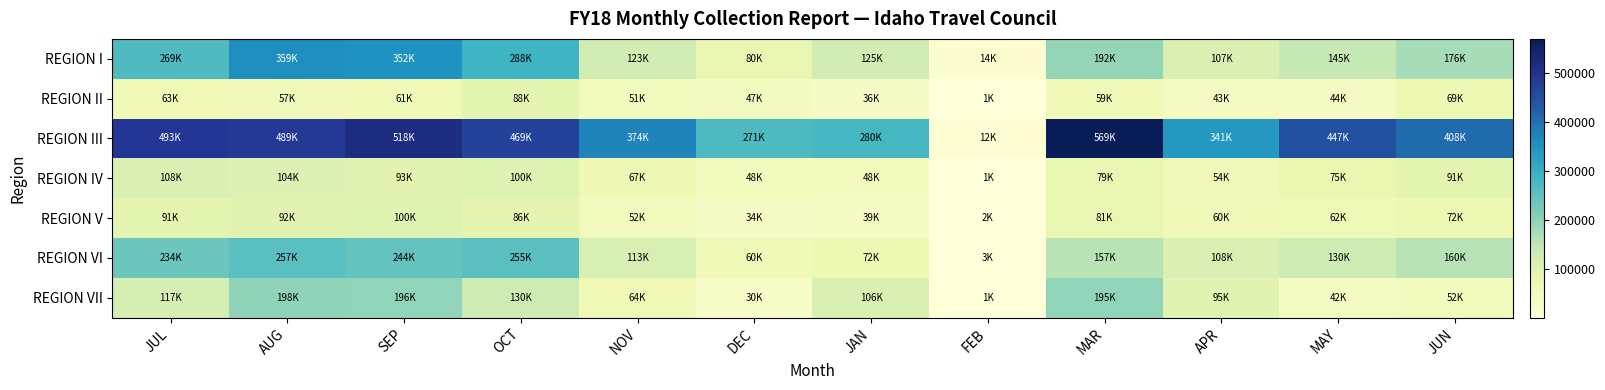

Reading right to left, what are all the values shown in this chart?

REGION I: JUN=175803.5	MAY=144802.9	APR=107267.7	MAR=191902.0	FEB=14225.7	JAN=124720.7	DEC=80230.4	NOV=123156.6	OCT=287793.2	SEP=352497.1	AUG=358526.7	JUL=268903.0
REGION II: JUN=68750.1	MAY=44227.7	APR=42931.6	MAR=59345.7	FEB=869.1	JAN=35534.7	DEC=46664.0	NOV=50885.1	OCT=88259.0	SEP=60521.8	AUG=56964.9	JUL=63153.0
REGION III: JUN=407950.1	MAY=447172.1	APR=341473.3	MAR=569042.9	FEB=12122.5	JAN=280477.3	DEC=271219.6	NOV=373626.1	OCT=469426.5	SEP=517958.2	AUG=489356.5	JUL=492639.4
REGION IV: JUN=90980.2	MAY=75444.8	APR=54360.9	MAR=78760.6	FEB=1416.7	JAN=47659.3	DEC=47721.0	NOV=66915.5	OCT=99710.7	SEP=93295.3	AUG=103723.9	JUL=108350.4
REGION V: JUN=72276.1	MAY=62298.6	APR=60236.2	MAR=80661.8	FEB=1593.2	JAN=38627.2	DEC=34213.9	NOV=51929.0	OCT=86379.4	SEP=100125.2	AUG=92094.9	JUL=91122.3
REGION VI: JUN=160413.1	MAY=130365.4	APR=107901.0	MAR=157048.4	FEB=2695.3	JAN=71594.8	DEC=60016.1	NOV=112952.9	OCT=254682.3	SEP=243606.7	AUG=256779.2	JUL=234495.7
REGION VII: JUN=51574.8	MAY=41934.1	APR=94625.4	MAR=195411.5	FEB=1127.3	JAN=106293.6	DEC=30311.4	NOV=64466.0	OCT=129957.1	SEP=195656.8	AUG=197834.6	JUL=117259.7